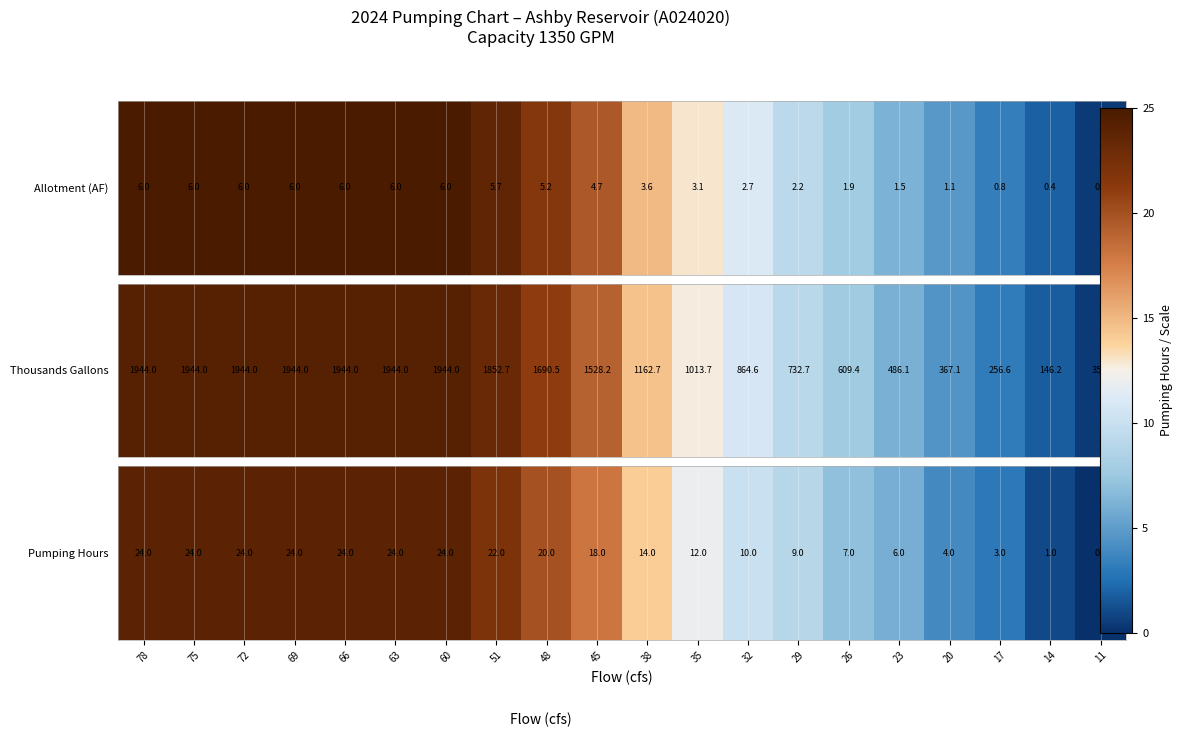

The value at 32 is 4. True or false?

False